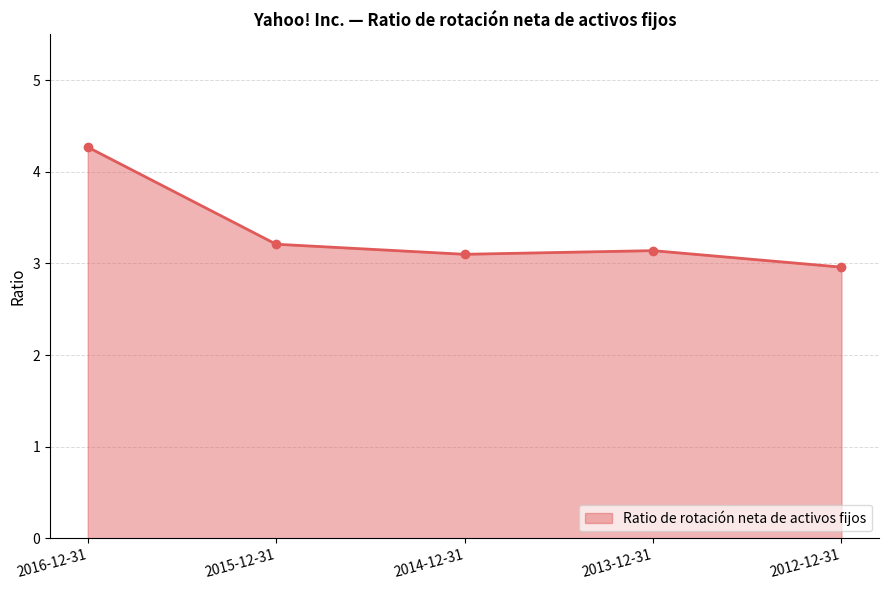

Reading left to right, what are all the values shown in this chart?

2016-12-31=4.3	2015-12-31=3.2	2014-12-31=3.1	2013-12-31=3.1	2012-12-31=3.0